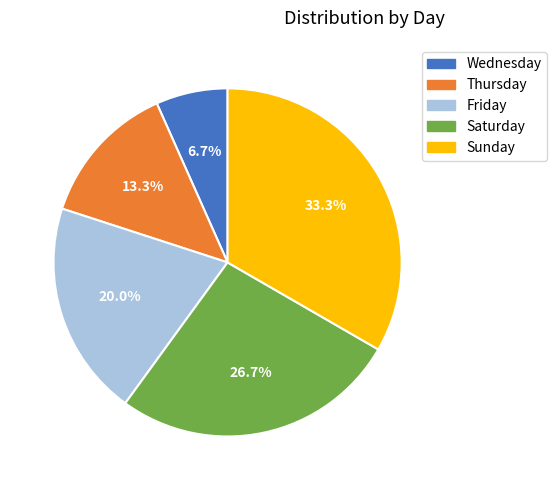

True or false: Wednesday accounts for 1% of the total.

False